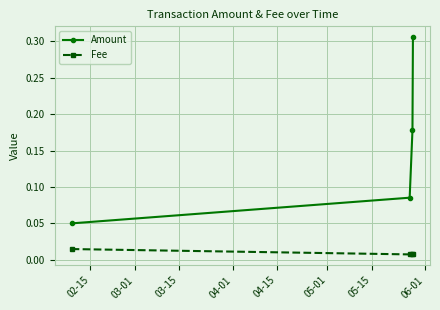

List the series in order of their overall mean, highest first.

Amount, Fee